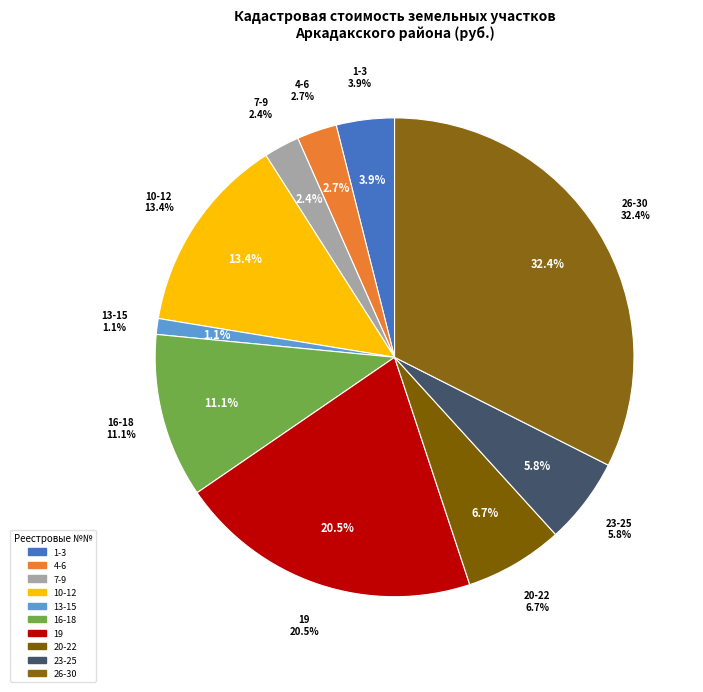

To the nearest percent, what percentage of the pie is 16?

1%